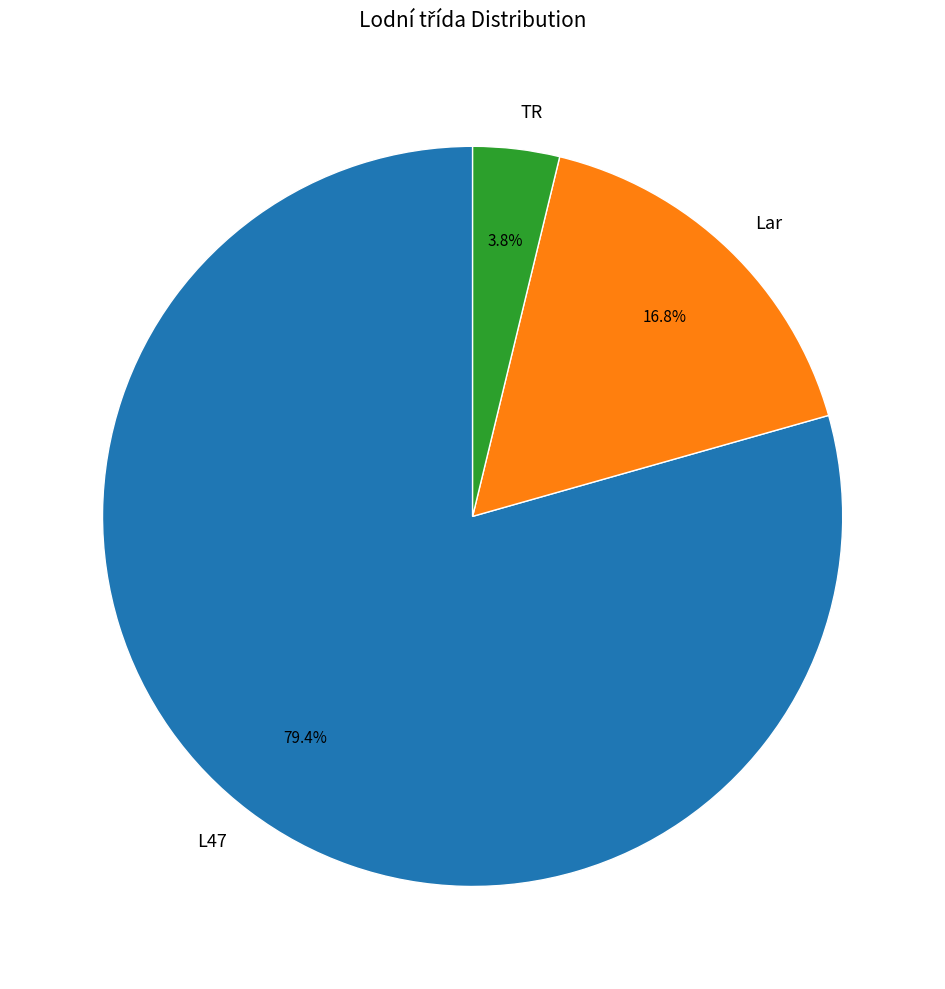

To the nearest percent, what is the difference between the largest and smallest slice percentages?

76%